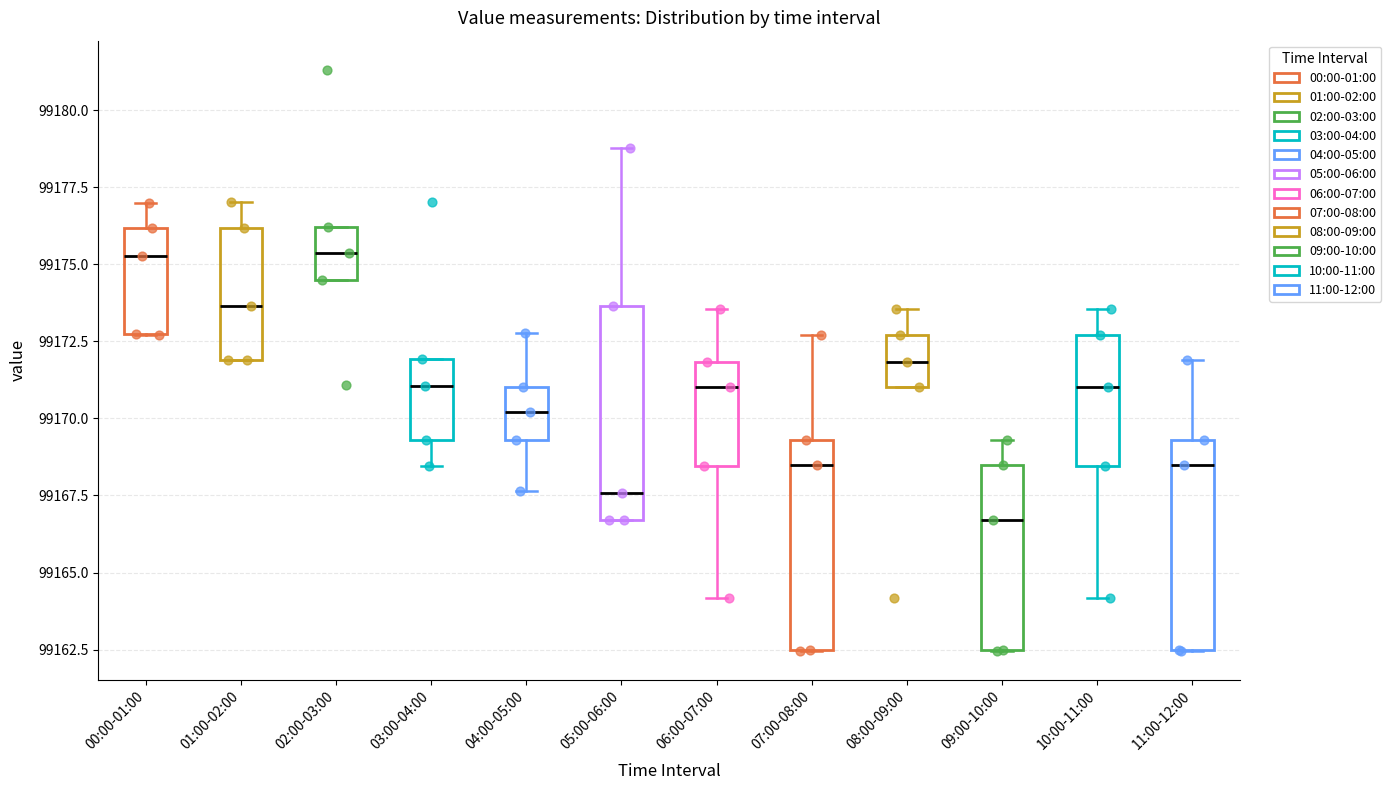

Reading left to right, transcribe this box plot: for each box, give where its median line is, the range the box spans, and where its two whiskers end, as read against the y-axis. The values are not printed on the chart, so give them approximately, as read against the axis.

00:00-01:00: median 99175.5, box 99173.0 to 99176.0, whiskers 99172.5 to 99177.0
01:00-02:00: median 99173.5, box 99172.0 to 99176.0, whiskers 99172.0 to 99177.0
02:00-03:00: median 99175.5, box 99174.5 to 99176.0, whiskers 99174.5 to 99176.0
03:00-04:00: median 99171.0, box 99169.5 to 99172.0, whiskers 99168.5 to 99172.0
04:00-05:00: median 99170.0, box 99169.5 to 99171.0, whiskers 99167.5 to 99173.0
05:00-06:00: median 99167.5, box 99166.5 to 99173.5, whiskers 99166.5 to 99179.0
06:00-07:00: median 99171.0, box 99168.5 to 99172.0, whiskers 99164.0 to 99173.5
07:00-08:00: median 99168.5, box 99162.5 to 99169.5, whiskers 99162.5 to 99172.5
08:00-09:00: median 99172.0, box 99171.0 to 99172.5, whiskers 99171.0 to 99173.5
09:00-10:00: median 99166.5, box 99162.5 to 99168.5, whiskers 99162.5 to 99169.5
10:00-11:00: median 99171.0, box 99168.5 to 99172.5, whiskers 99164.0 to 99173.5
11:00-12:00: median 99168.5, box 99162.5 to 99169.5, whiskers 99162.5 to 99172.0